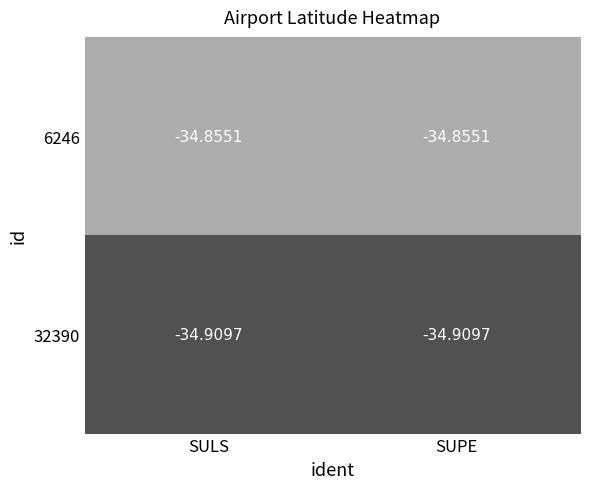

How many categories are shown in the chart?

2